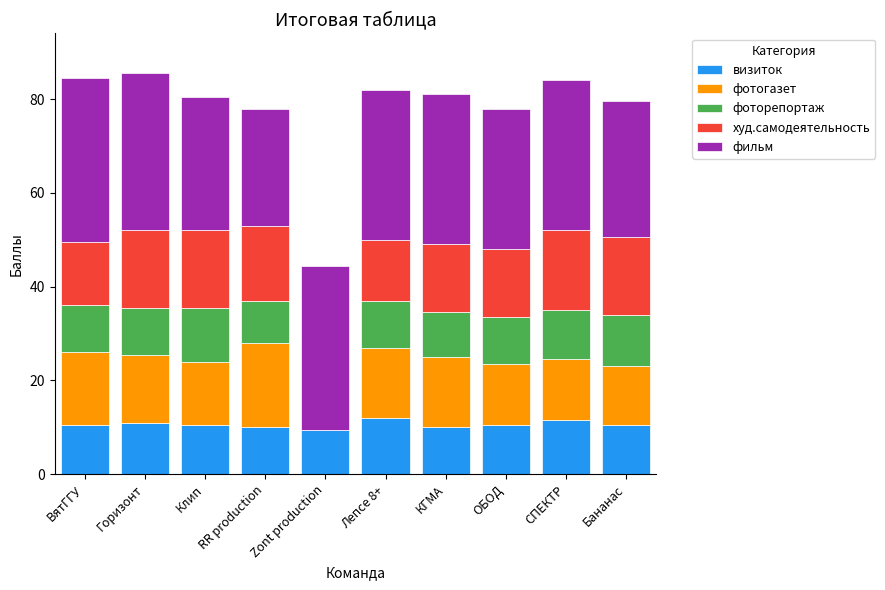

Does the chart contain stacked bars?

Yes